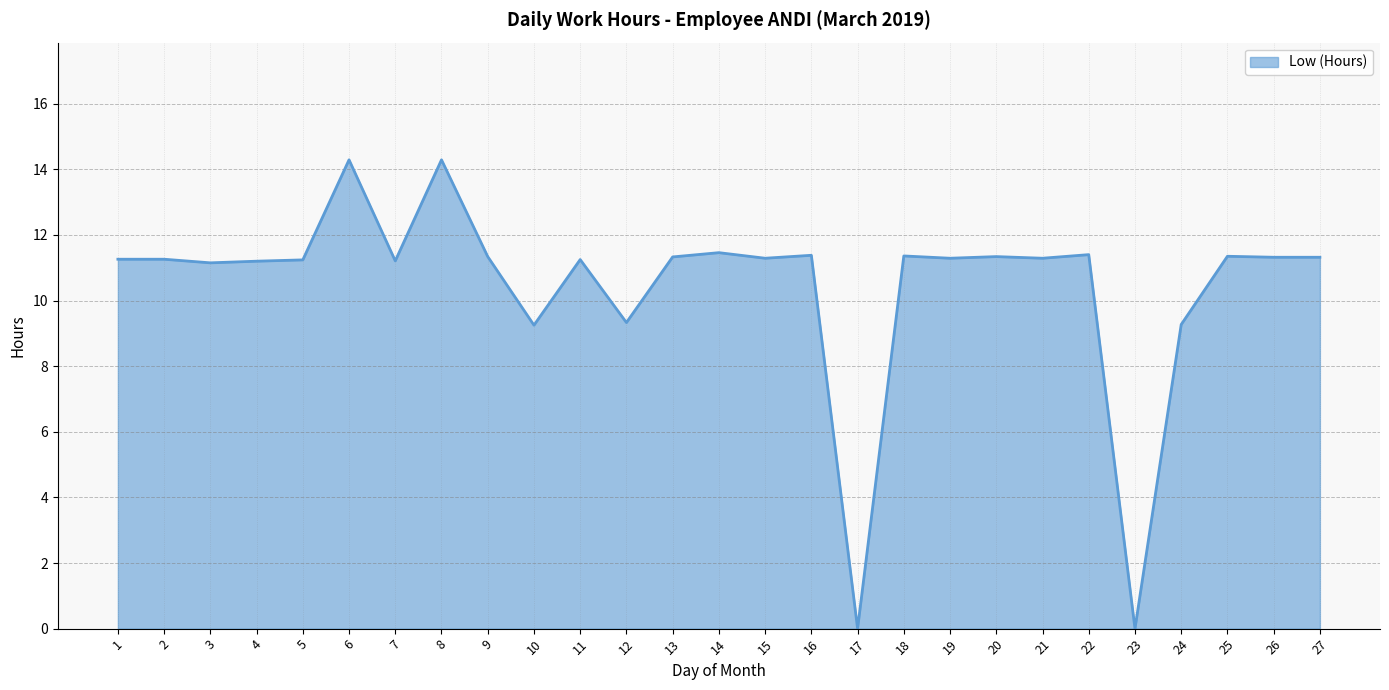

What is the difference between the second highest and second lowest values?

14.3